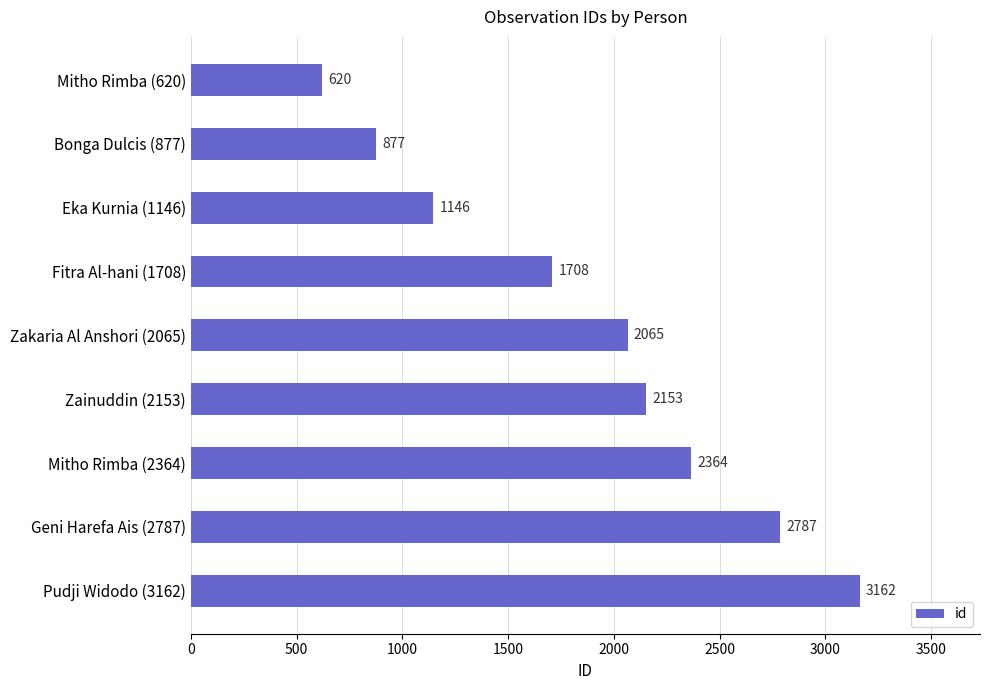

What is the average value?

1876